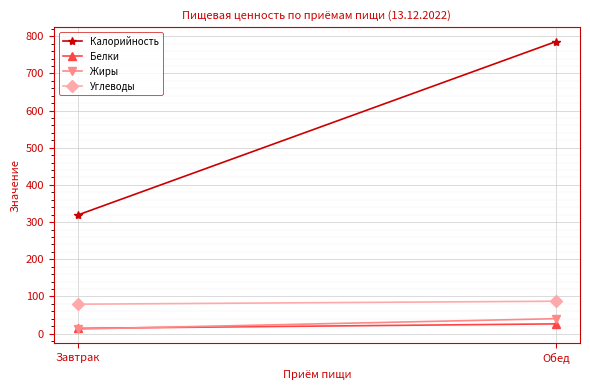

How many categories are shown in the chart?

2